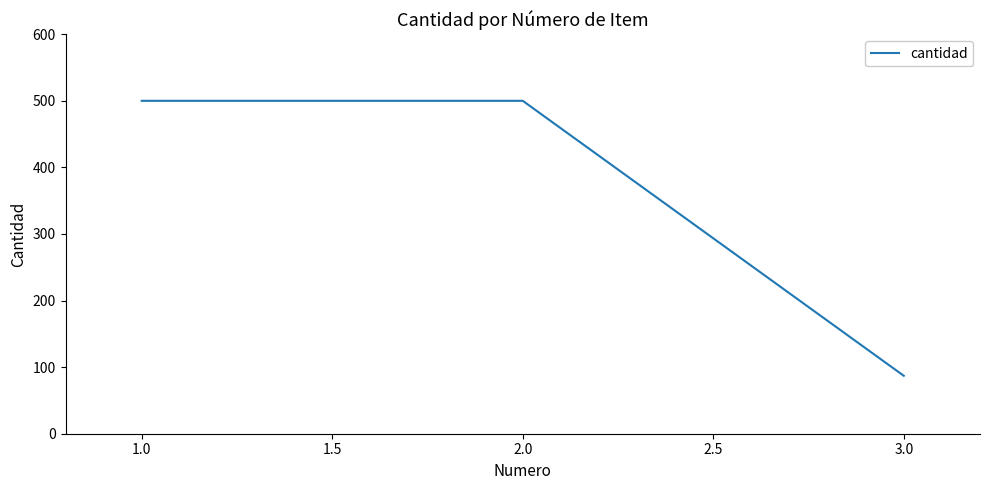

What is the change in value from 1.0 to 3.0?

-413